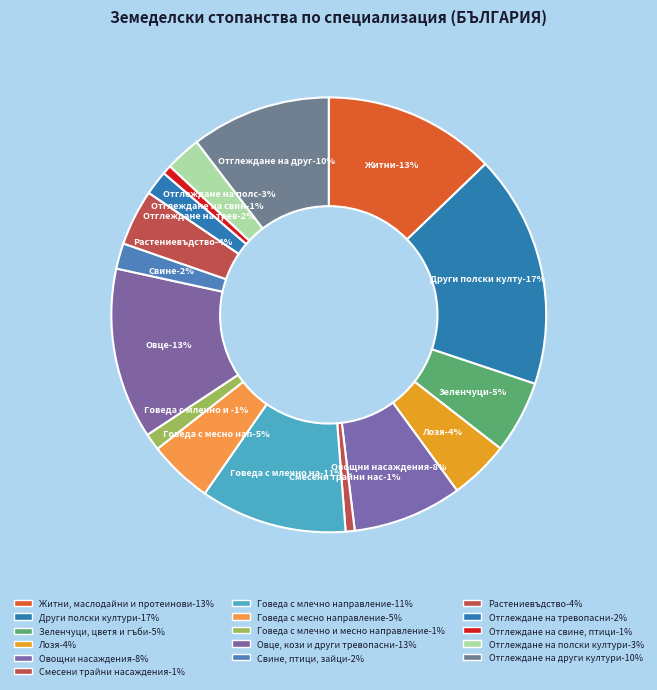

Count the number of slices in the pie.

16